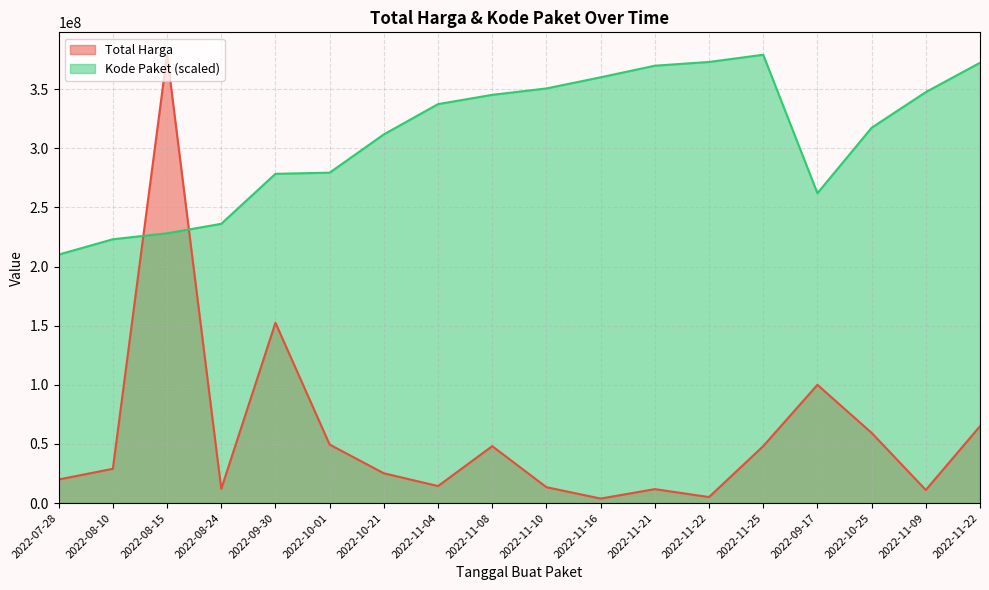

What is the value of the Kode Paket point at the 2nd from the left?

223072896.8